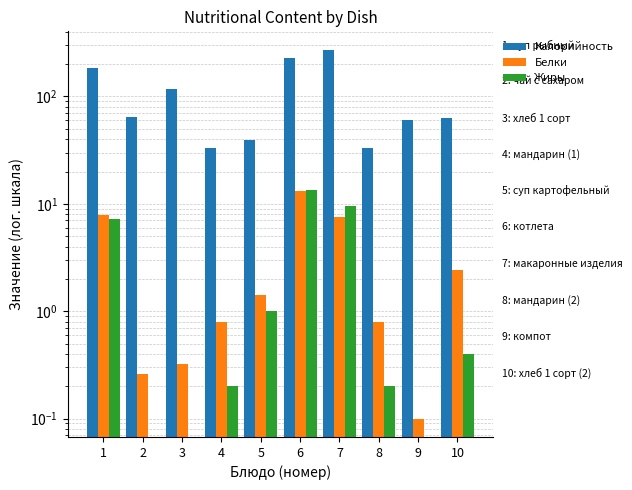

How many bars are there in each group?

3